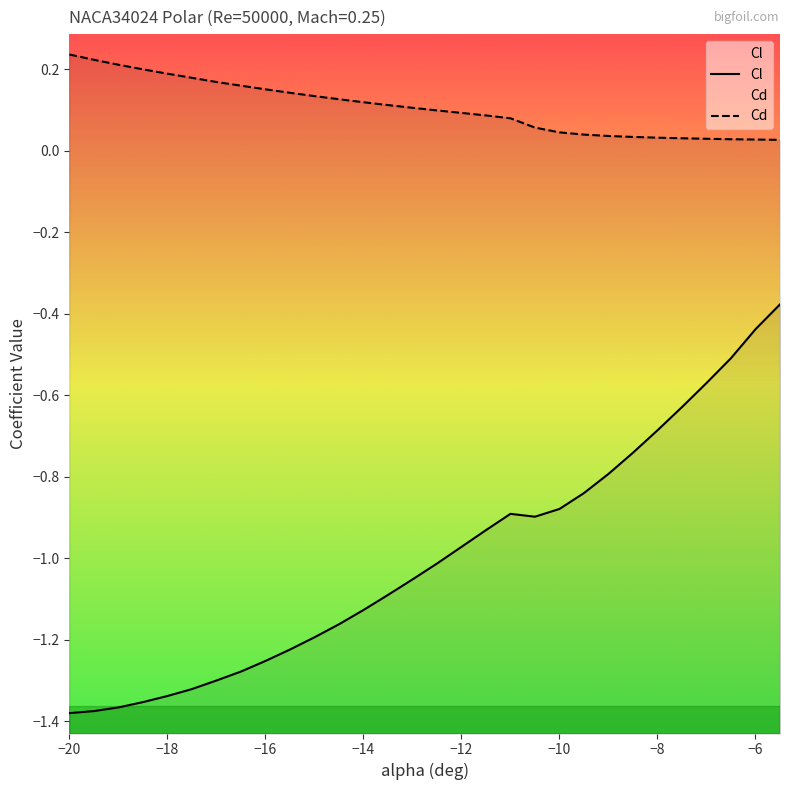

Reading right to left, what are all the values shown in this chart?

Cl: -5.5=-0.4	-6=-0.4	-6.5=-0.5	-7=-0.6	-7.5=-0.6	-8=-0.7	-8.5=-0.7	-9=-0.8	-9.5=-0.8	-10=-0.9	-10.5=-0.9	-11=-0.9	-11.5=-0.9	-12=-1.0	-12.5=-1.0	-13=-1.1	-13.5=-1.1	-14=-1.1	-14.5=-1.2	-15=-1.2	-15.5=-1.2	-16=-1.3	-16.5=-1.3	-17=-1.3	-17.5=-1.3	-18=-1.3	-18.5=-1.4	-19=-1.4	-19.5=-1.4	-20=-1.4
Cd: -5.5=0.0	-6=0.0	-6.5=0.0	-7=0.0	-7.5=0.0	-8=0.0	-8.5=0.0	-9=0.0	-9.5=0.0	-10=0.0	-10.5=0.1	-11=0.1	-11.5=0.1	-12=0.1	-12.5=0.1	-13=0.1	-13.5=0.1	-14=0.1	-14.5=0.1	-15=0.1	-15.5=0.1	-16=0.2	-16.5=0.2	-17=0.2	-17.5=0.2	-18=0.2	-18.5=0.2	-19=0.2	-19.5=0.2	-20=0.2